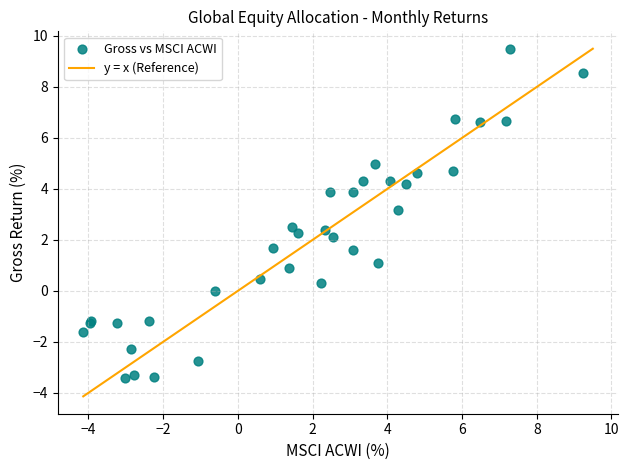

What Y value in the scatter plot is closest to 3?

3.2